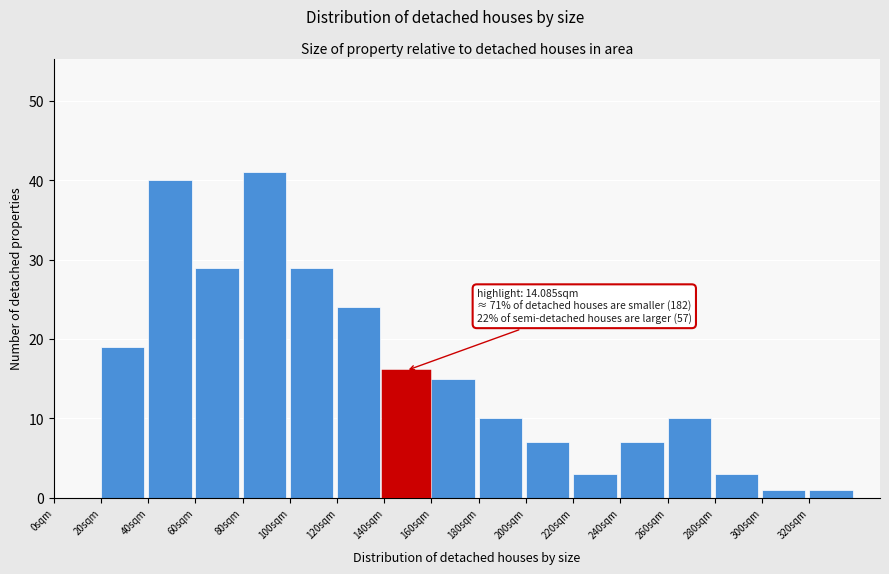

Reading left to right, list all the values displayed in this chart.

0sqm=0	20sqm=19	40sqm=40	60sqm=29	80sqm=41	100sqm=29	120sqm=24	140sqm=16	160sqm=15	180sqm=10	200sqm=7	220sqm=3	240sqm=7	260sqm=10	280sqm=3	300sqm=1	320sqm=1